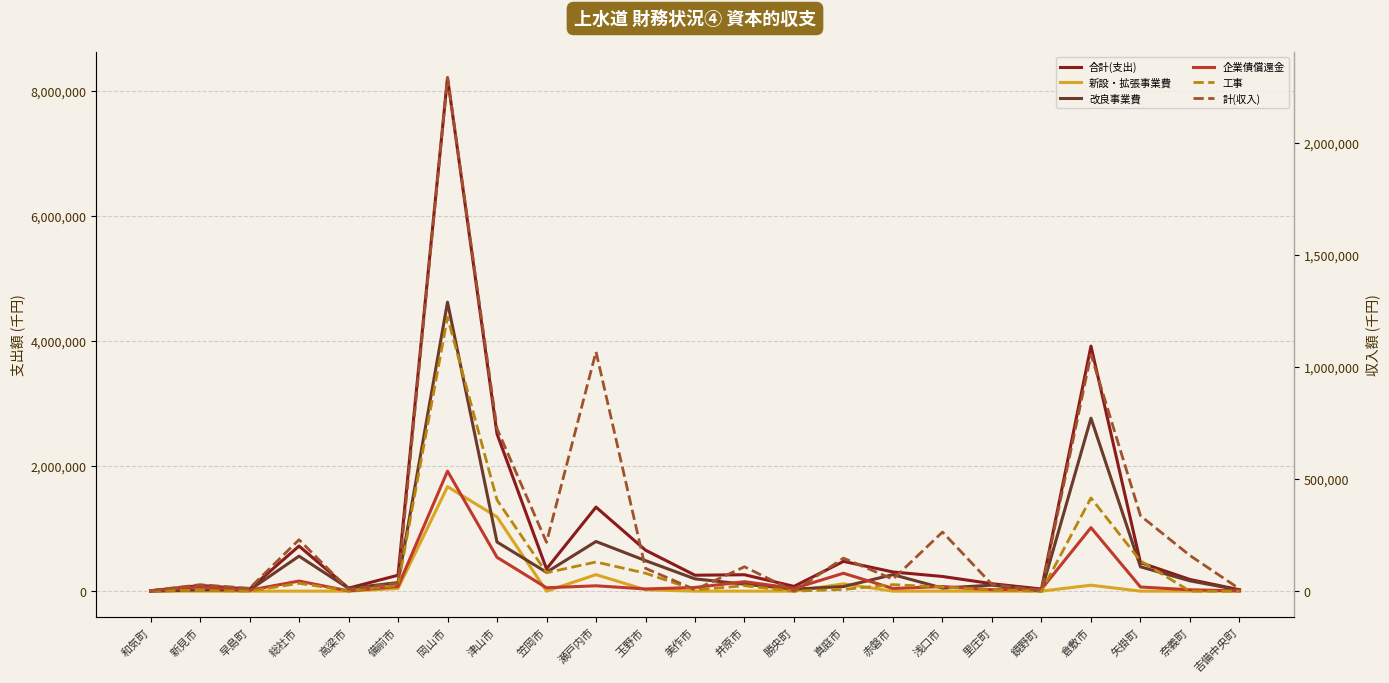

The value of 企業債償還金 at 津山市 is 742529. True or false?

False